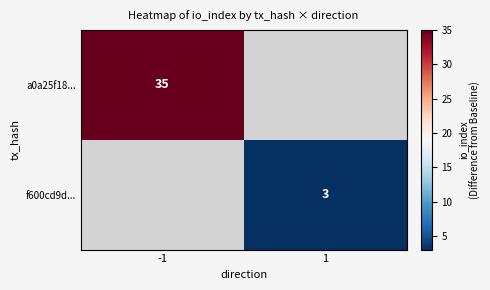

The value of a0a25f18... at -1 is 12. True or false?

False